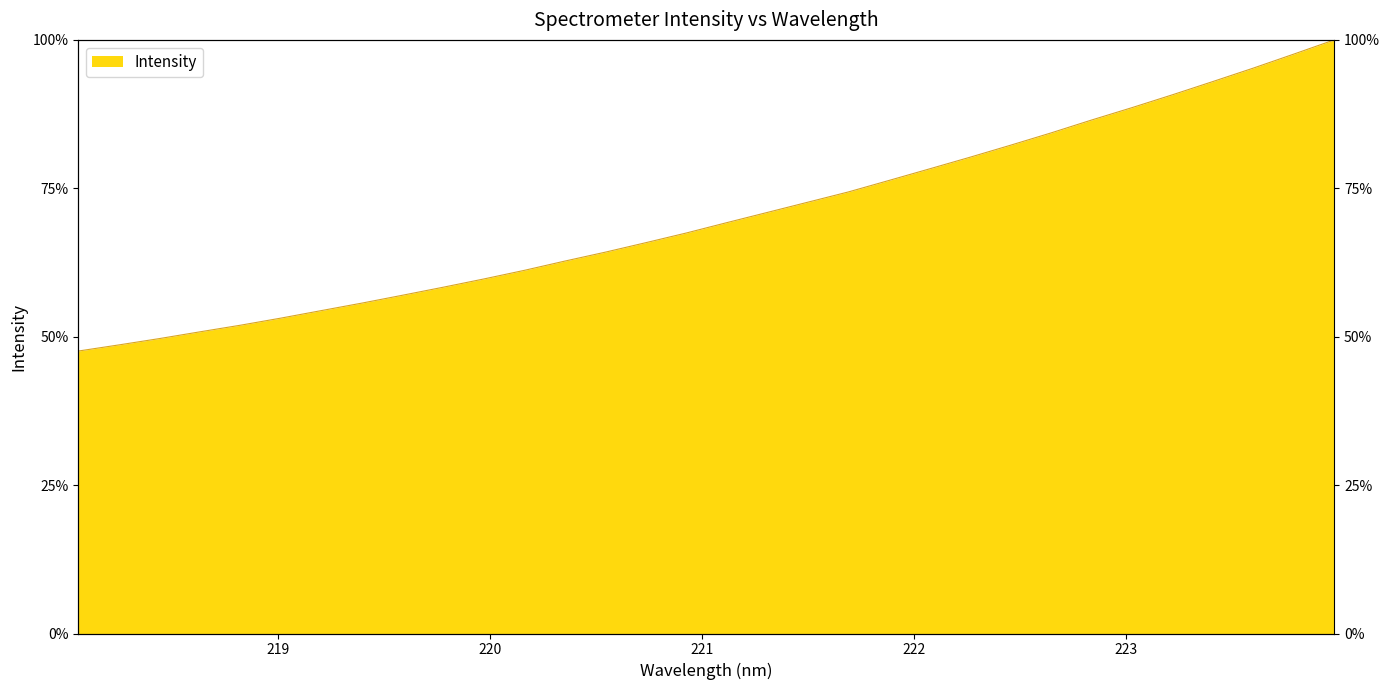

Rank the categories by value from lowest to highest.

218.0596, 218.2508, 218.442, 218.6332, 218.8244, 219.0156, 219.2067, 219.3979, 219.589, 219.7801, 219.9712, 220.1623, 220.3533, 220.5444, 220.7354, 220.9264, 221.1174, 221.3083, 221.4993, 221.6902, 221.8812, 222.0721, 222.263, 222.4538, 222.6447, 222.8355, 223.0264, 223.2172, 223.408, 223.5987, 223.7895, 223.9802